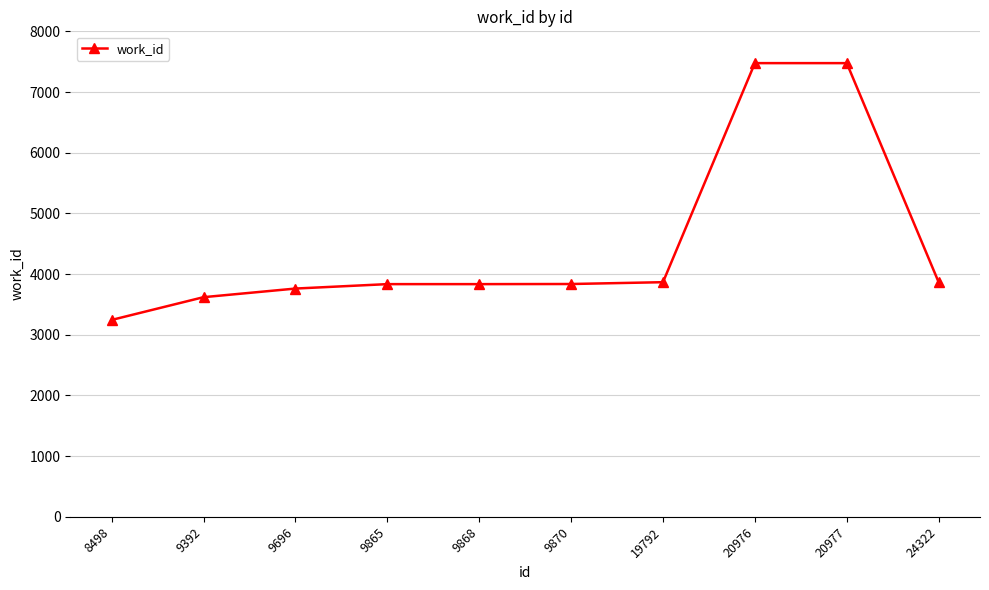

What is the value of the 2nd point from the left?

3619